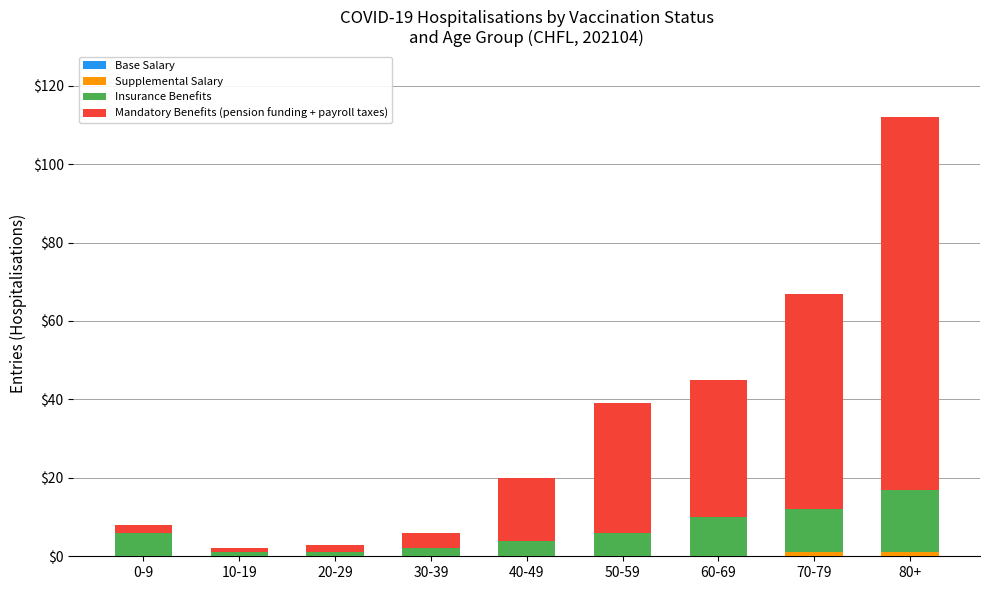

At which category is the sum across all series the highest?

80+